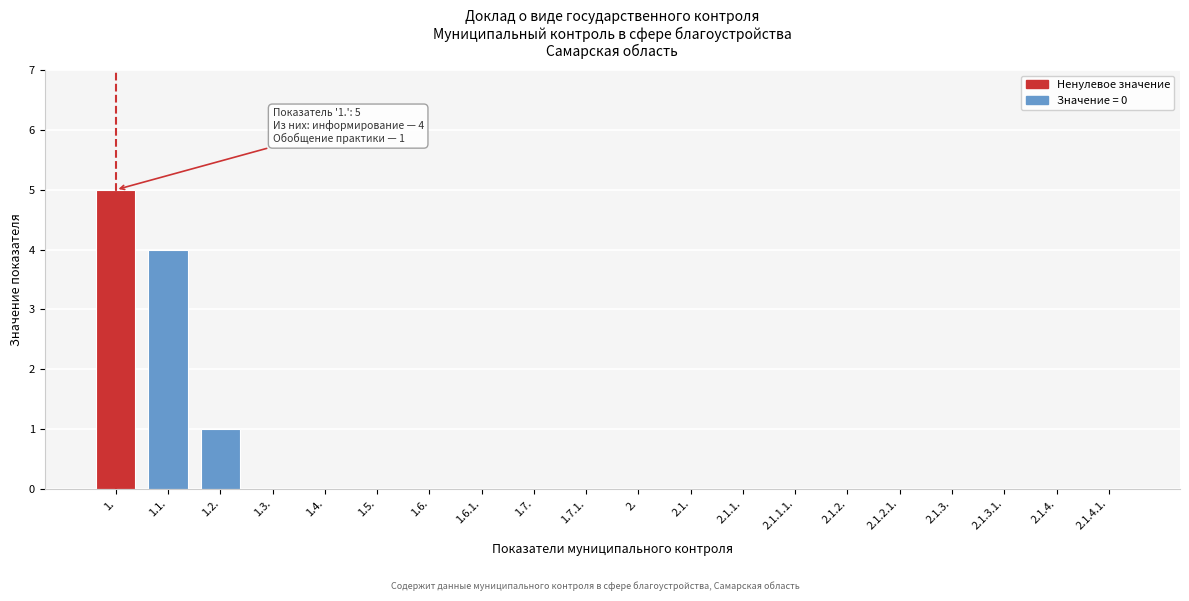

Reading left to right, what are all the values shown in this chart?

1.=5	1.1.=4	1.2.=1	1.3.=0	1.4.=0	1.5.=0	1.6.=0	1.6.1.=0	1.7.=0	1.7.1.=0	2.=0	2.1.=0	2.1.1.=0	2.1.1.1.=0	2.1.2.=0	2.1.2.1.=0	2.1.3.=0	2.1.3.1.=0	2.1.4.=0	2.1.4.1.=0